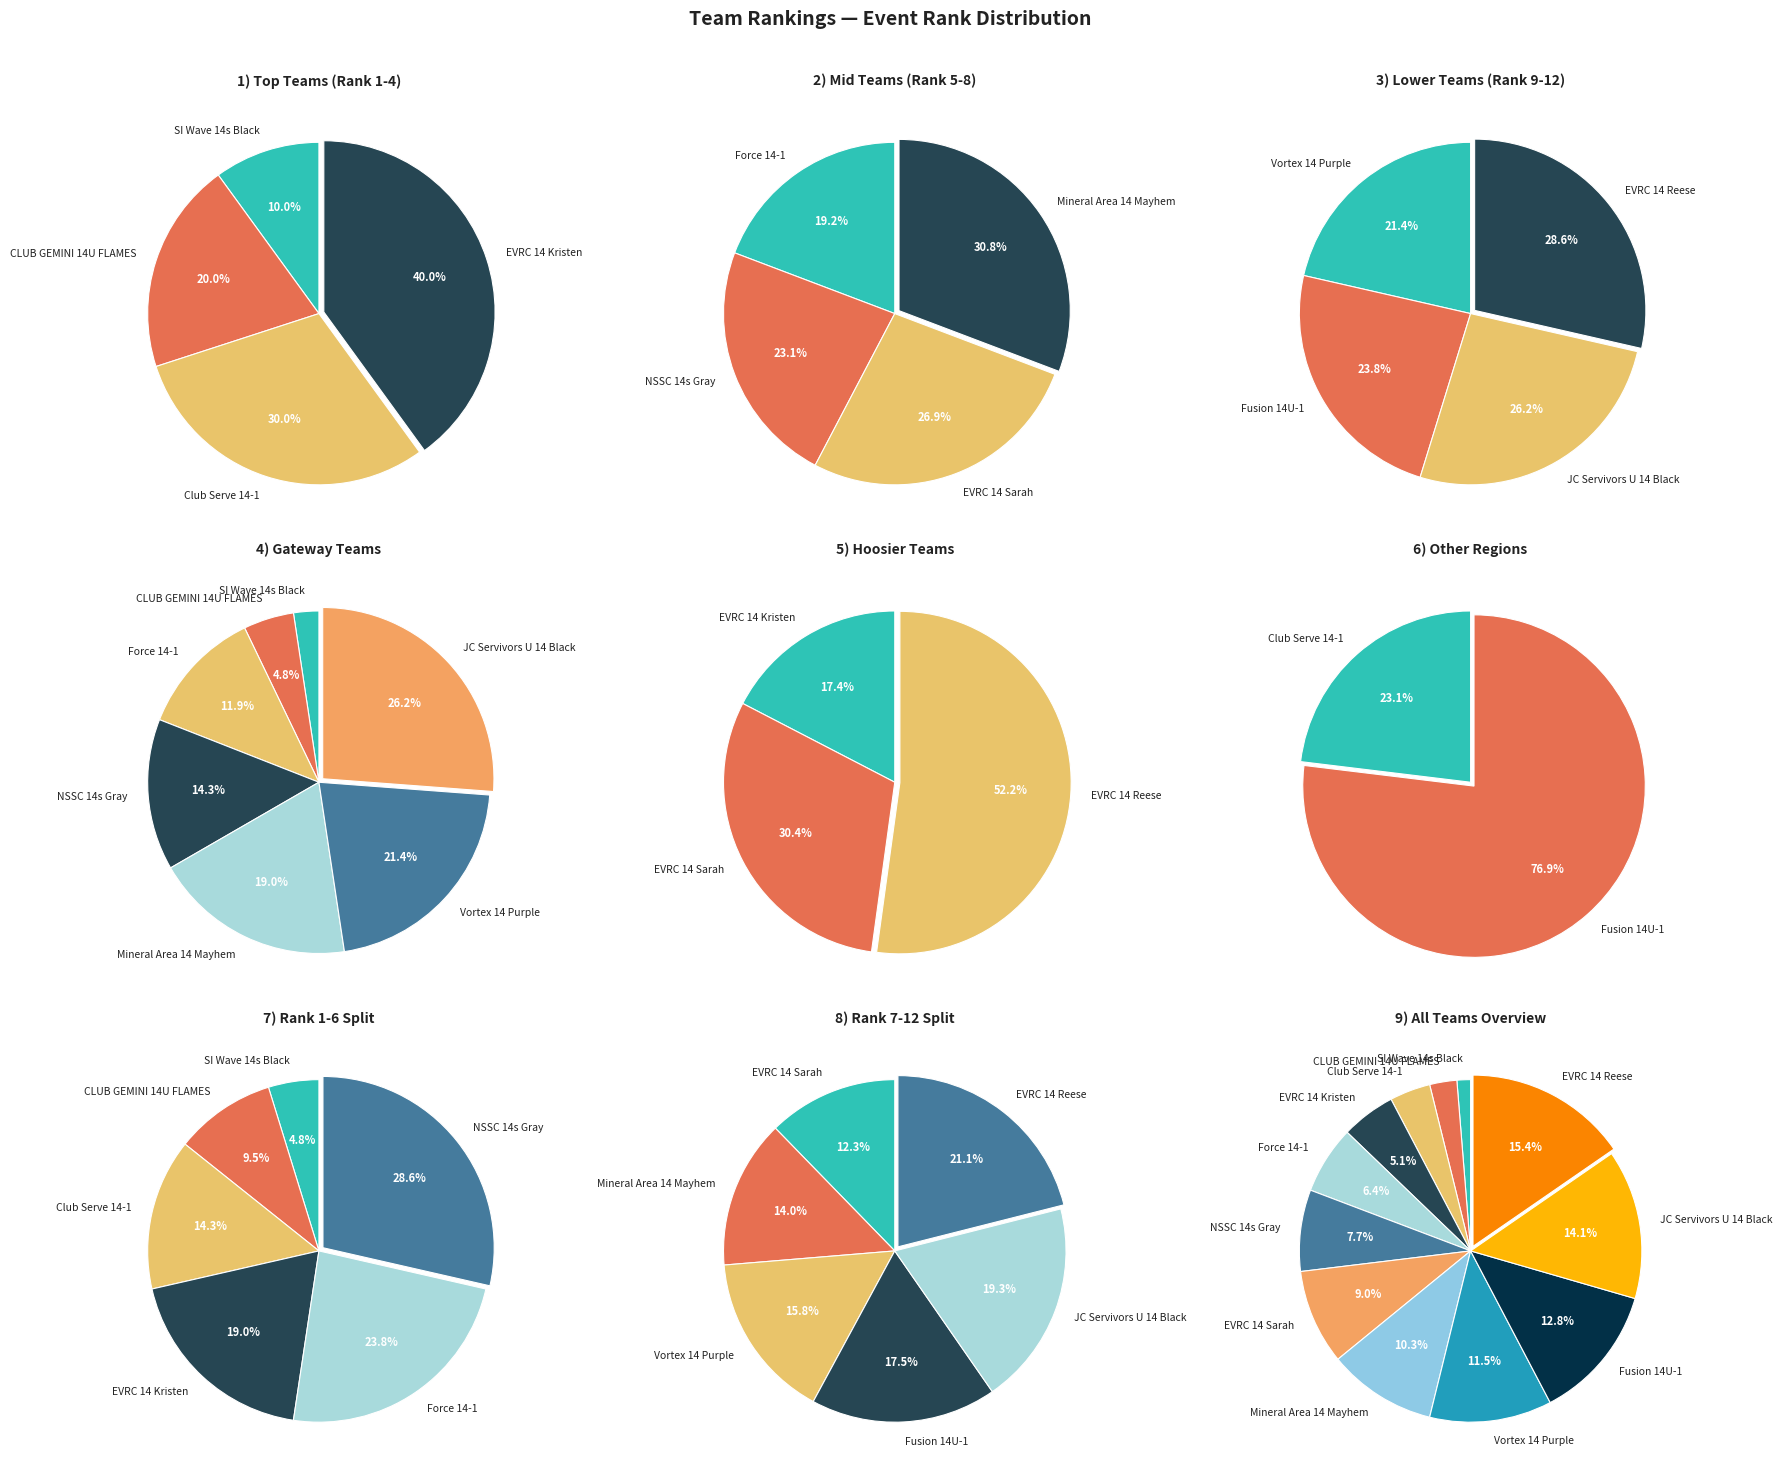

Do JC Servivors U 14 Black and NSSC 14s Gray together represent more than half of the pie?

No